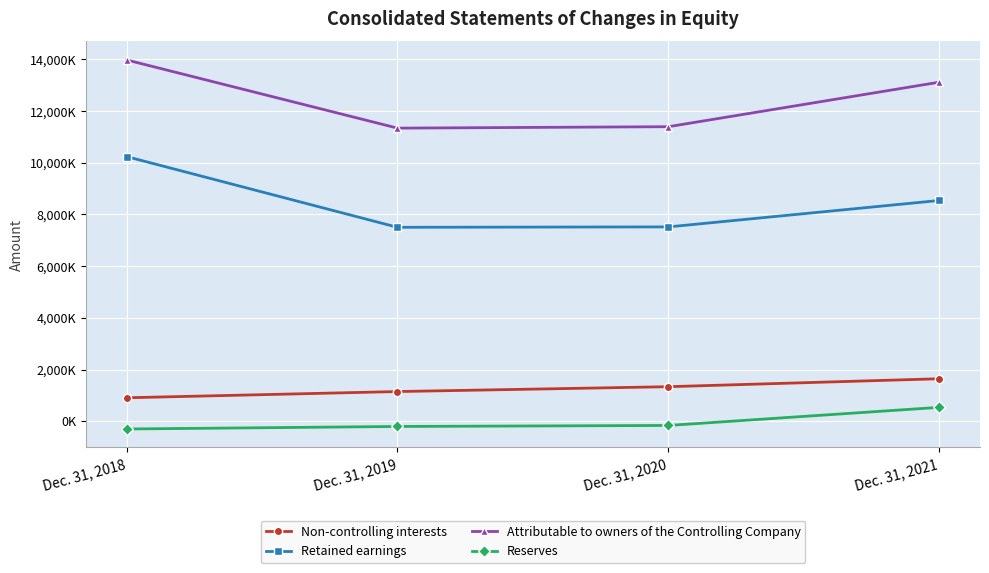

What is the value of the Attributable to owners of the Controlling Company point at the 1st from the left?

13979189